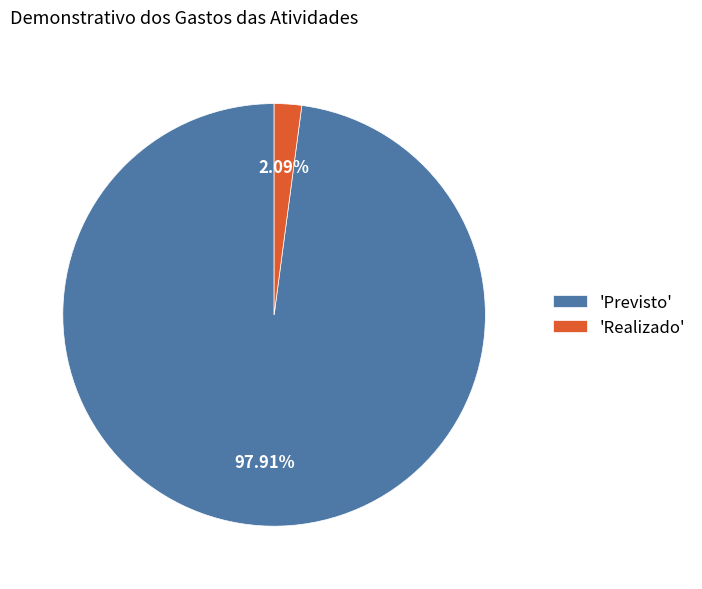

Is the sum of 'Realizado' and 'Previsto' greater than half?

Yes